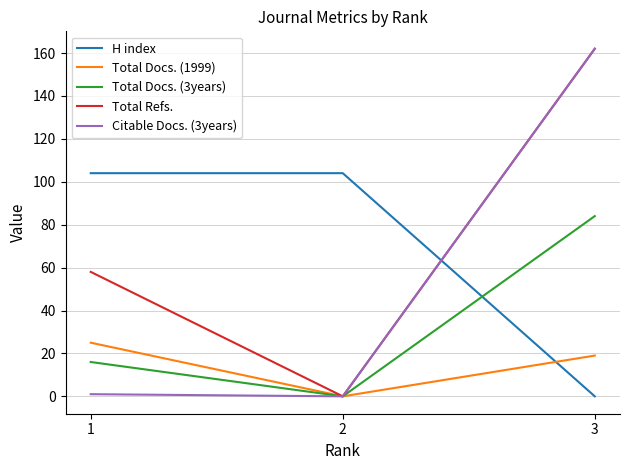

At which category is the sum across all series the highest?

3